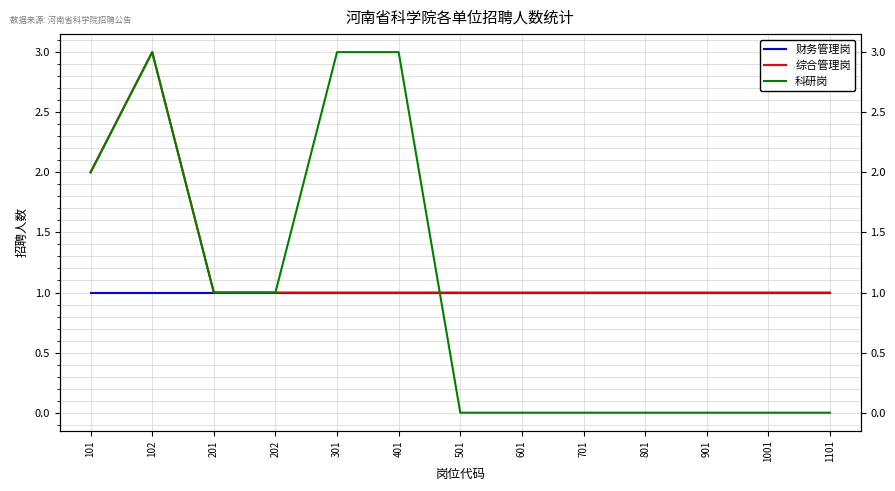

True or false: 综合管理岗 and 科研岗 cross at least once.

True